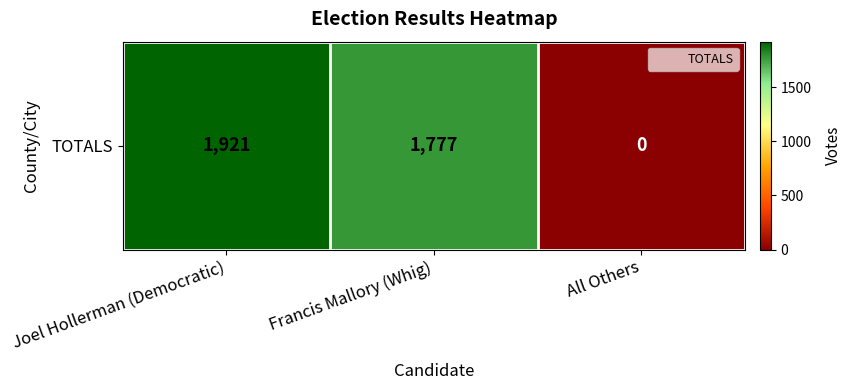

The chart shows a value of 1921 at Joel Hollerman (Democratic). True or false?

True